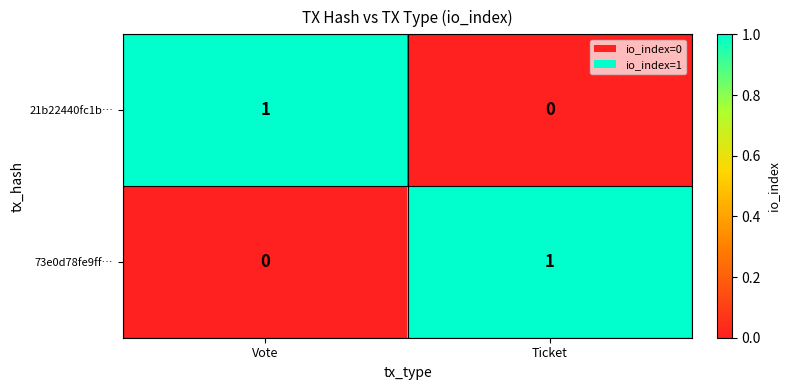

Which category has the highest value in the 21b22440fc1b… series?

Vote